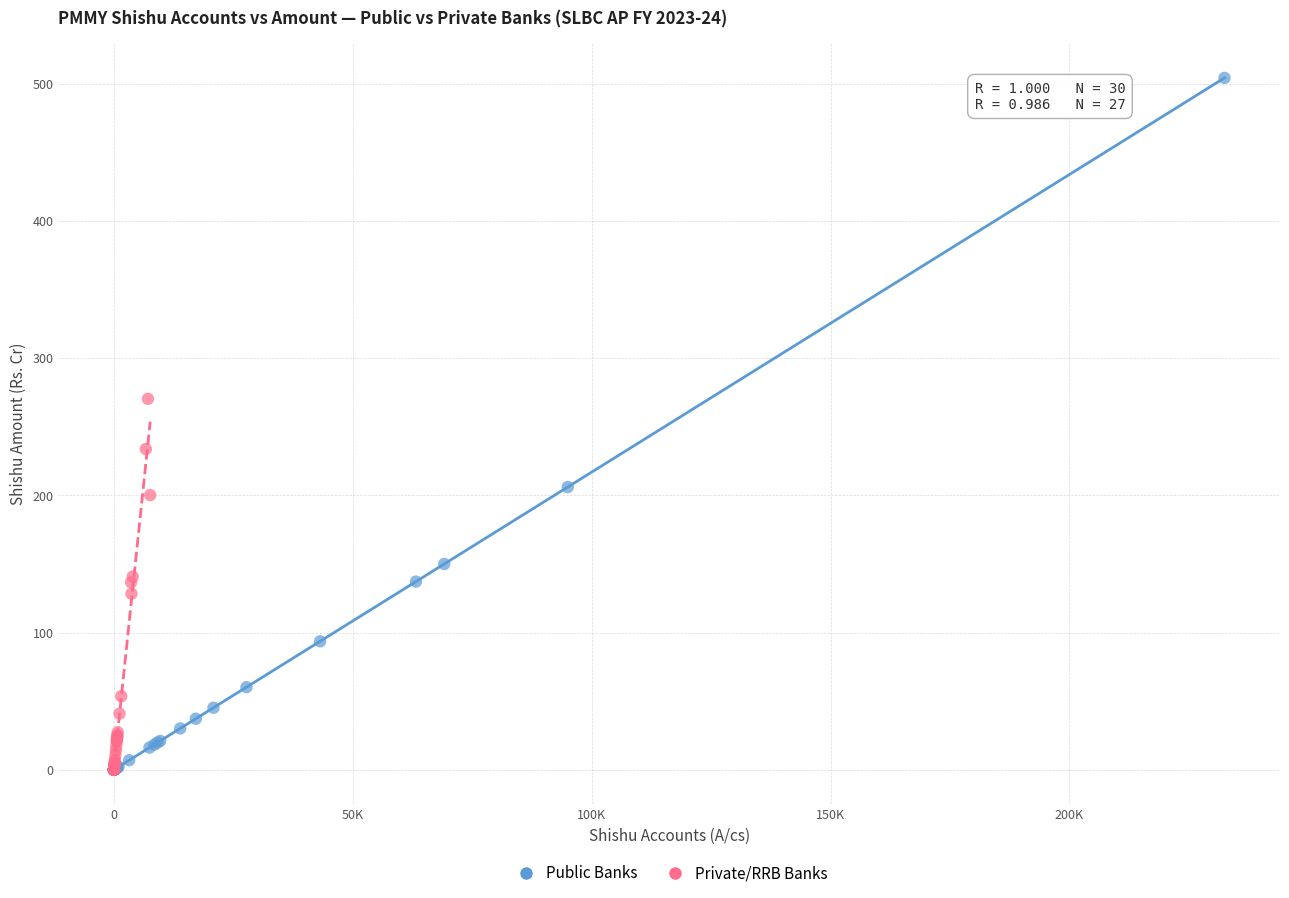

Which series reaches the maximum Y coordinate?

Public Banks